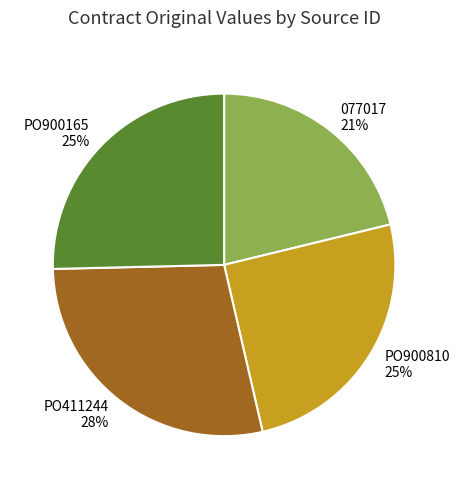

True or false: PO411244 accounts for 28% of the total.

True